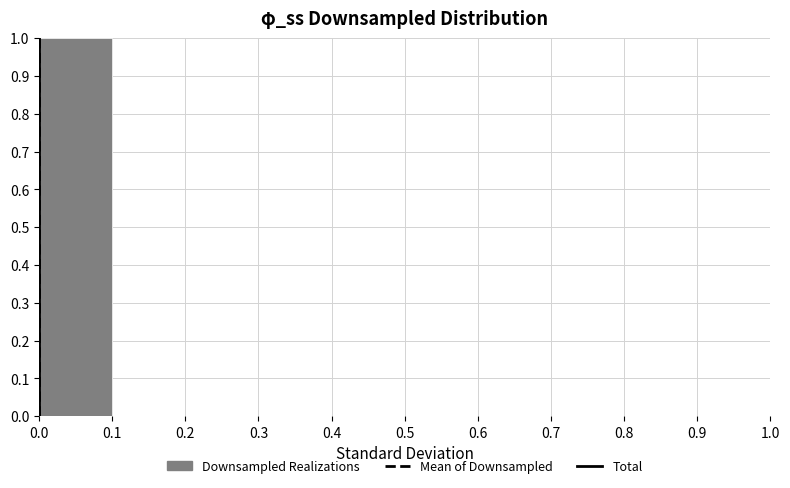

Reading left to right, list every bar in this chart as the range it spans on the x-axis followed by its height. The values are not printed on the chart, so give them approximately, as read against the axis.

0.0 to 0.1: 1
0.1 to 0.2: 0
0.2 to 0.3: 0
0.3 to 0.4: 0
0.4 to 0.5: 0
0.5 to 0.6: 0
0.6 to 0.7: 0
0.7 to 0.8: 0
0.8 to 0.9: 0
0.9 to 1.0: 0